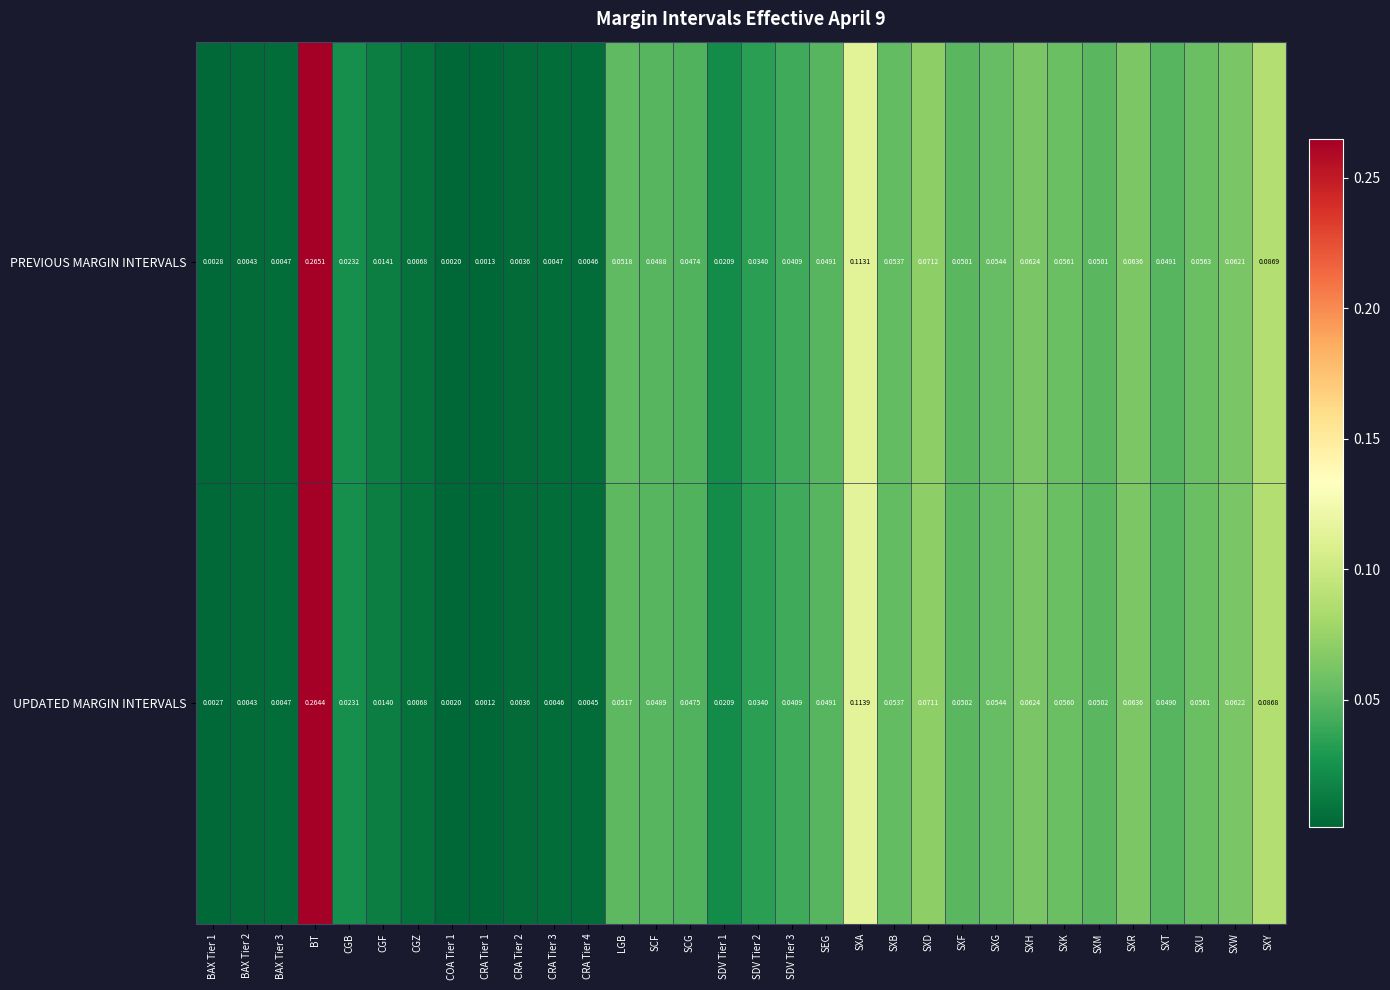

Which series changed the most between BAX Tier 3 and SXA?

UPDATED MARGIN INTERVALS